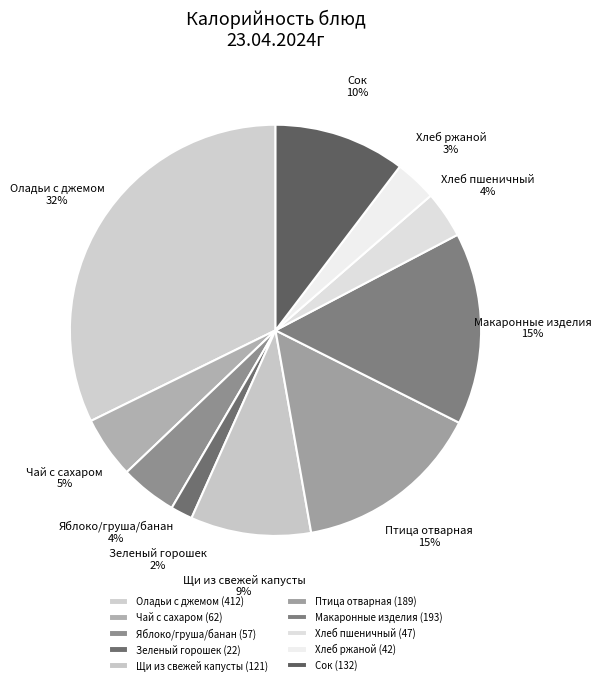

To the nearest percent, what is the average slice percentage?

10%